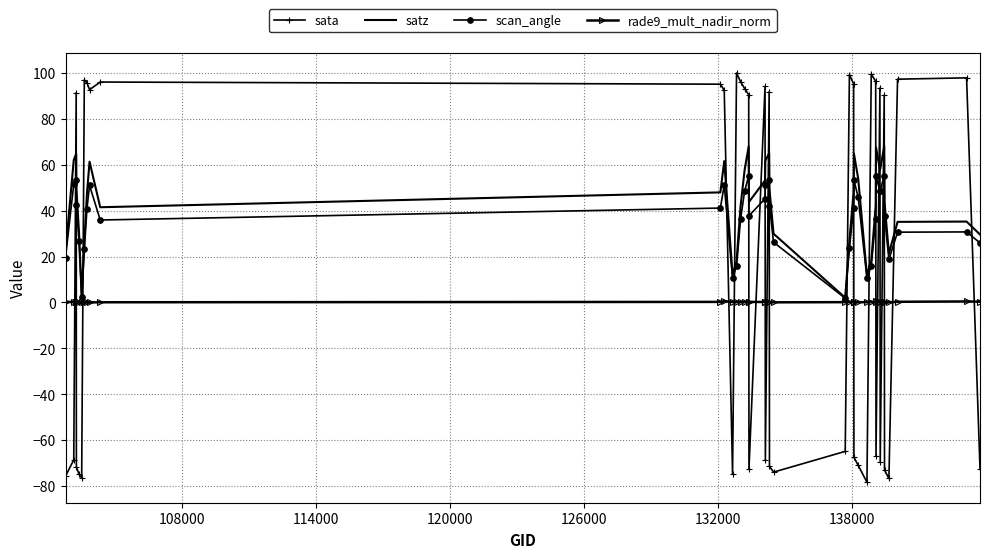

Which series has the largest range (max minus min)?

sata